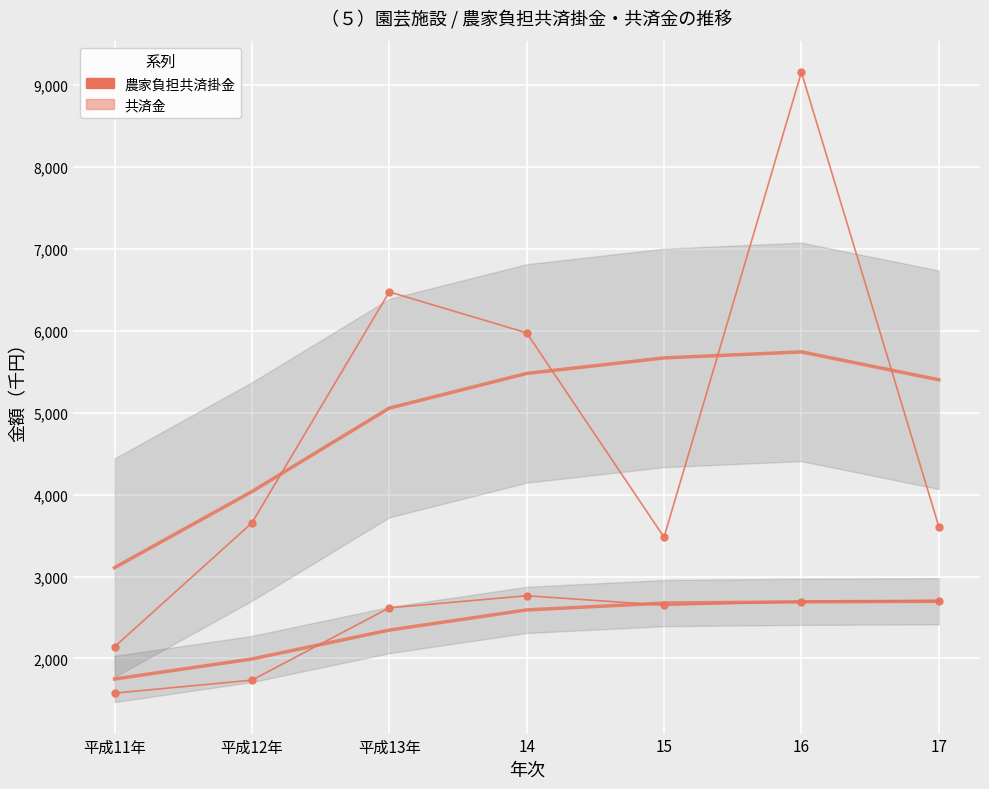

What is the difference between the 農家負担共済掛金 values at 15 and 14?

116.0